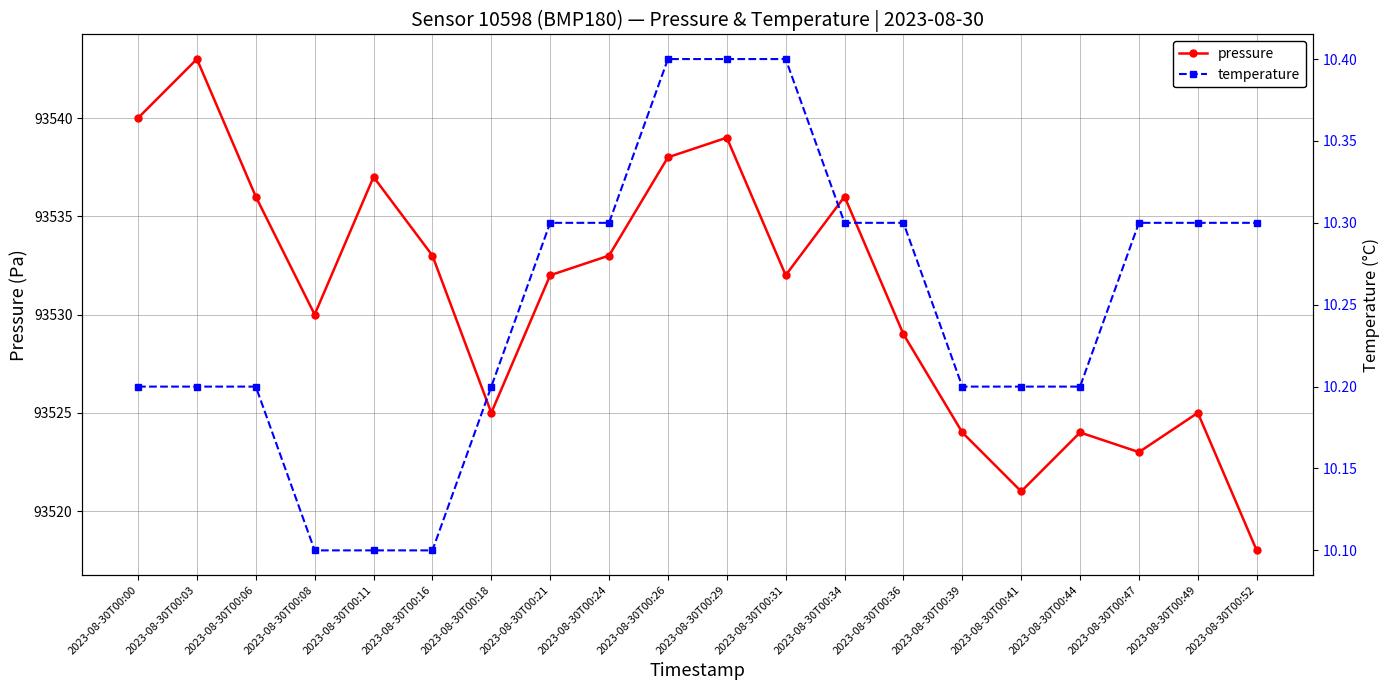

At which category is the sum across all series the highest?

2023-08-30T00:03